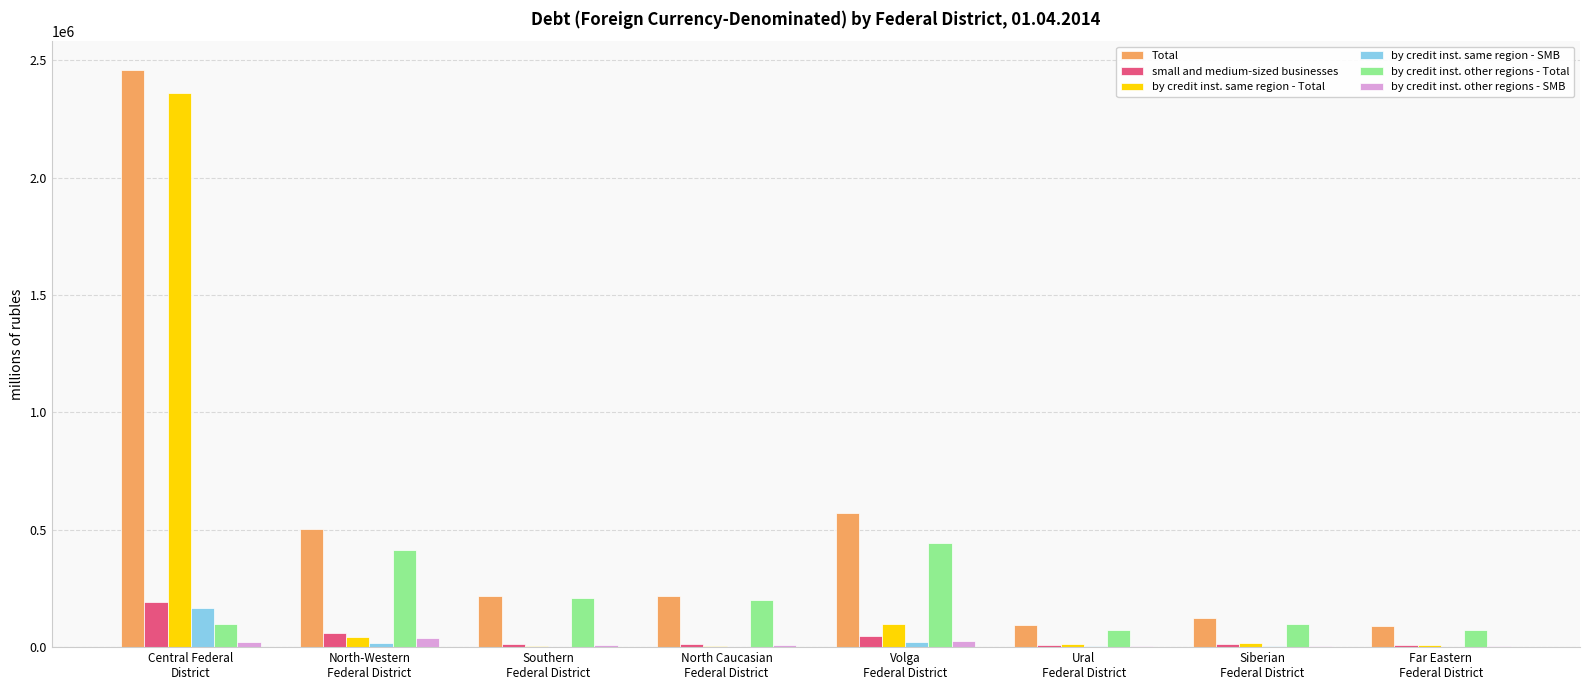

What is the total value across all series at North-Western
Federal District?

1075954